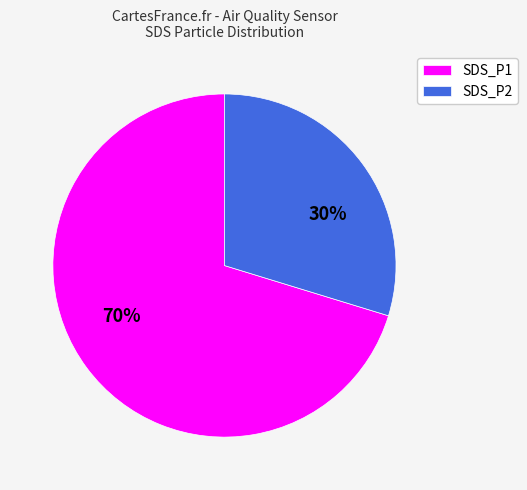

Do SDS_P2 and SDS_P1 together represent more than half of the pie?

Yes